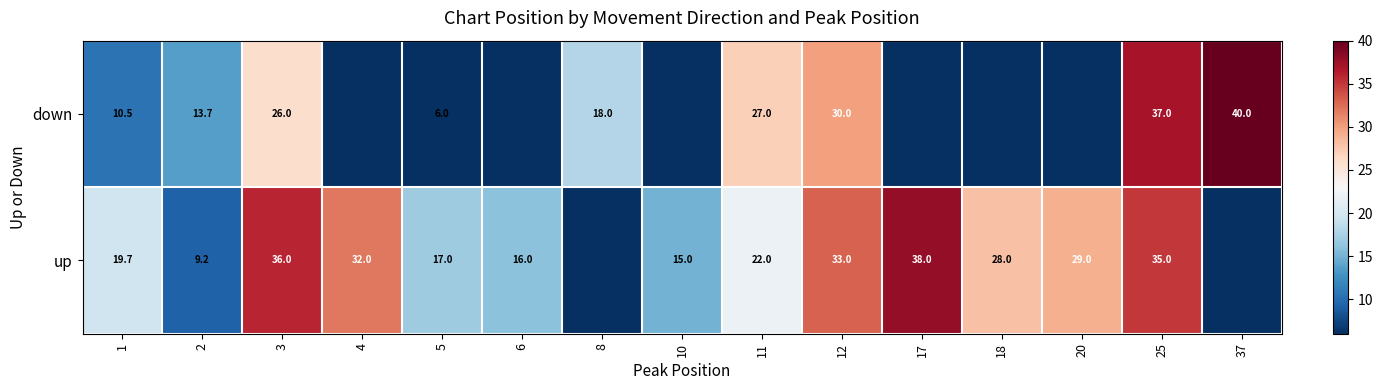

How many data points does each series have?

15